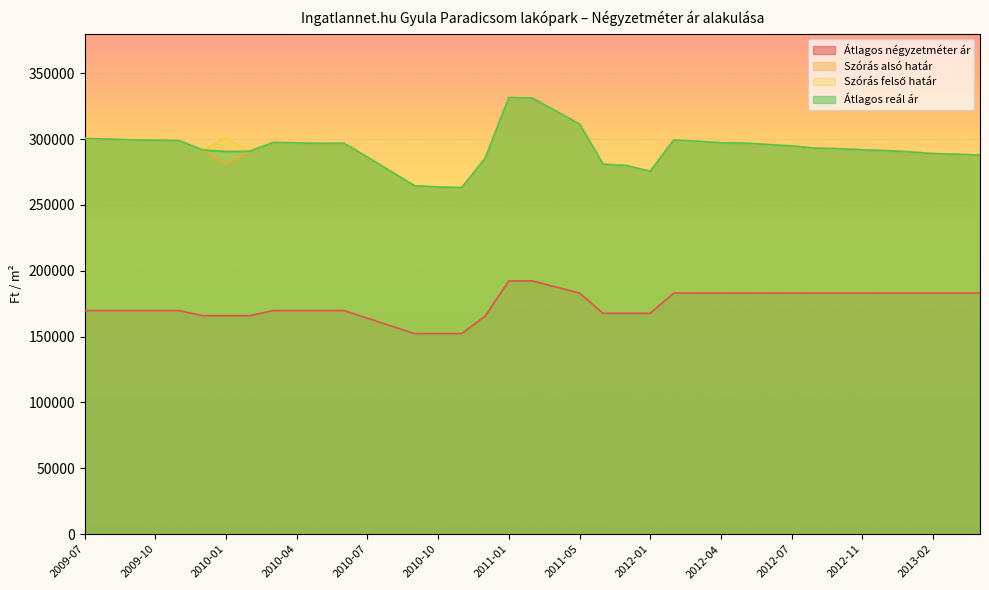

The value of Szórás felső határ at 2011-12 is 120460. True or false?

False